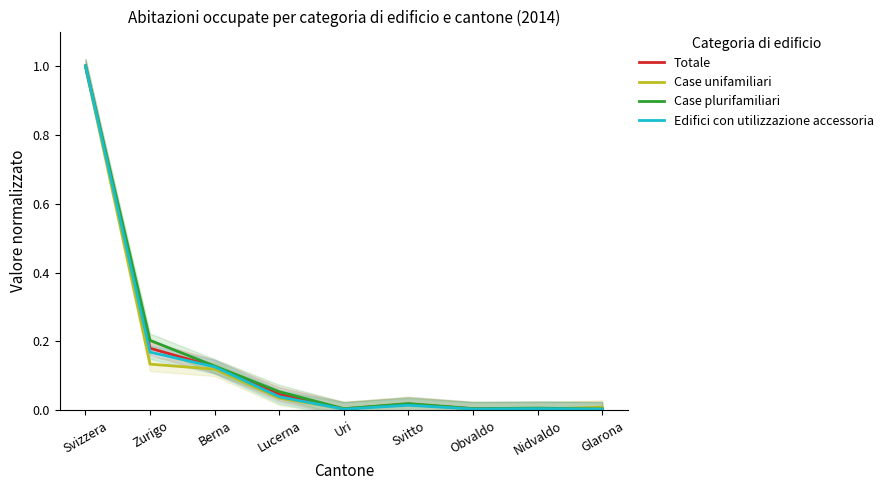

True or false: Case unifamiliari has more than 2 interior local peaks.

False